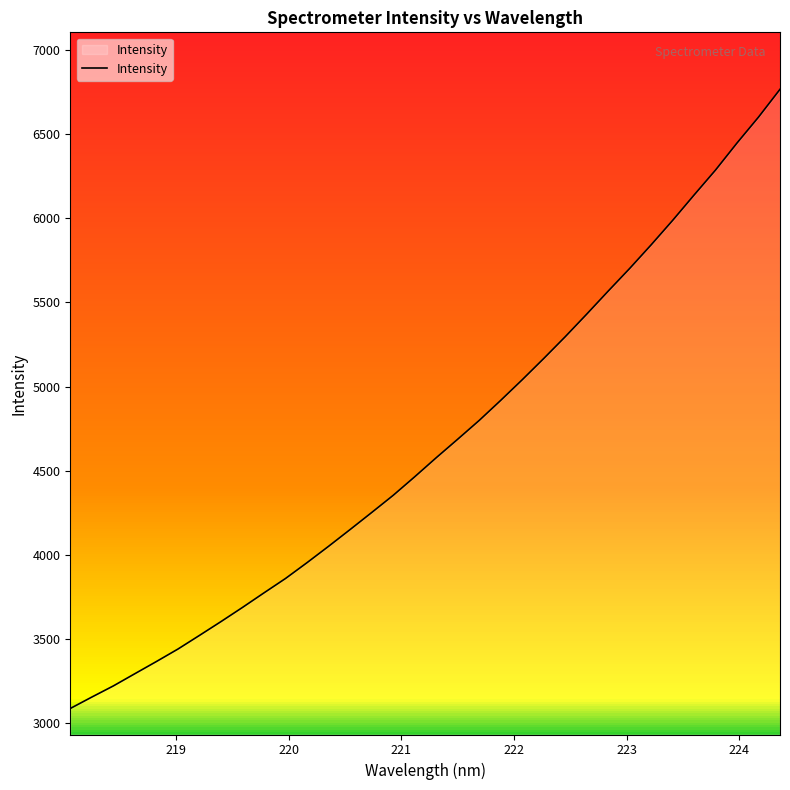

What is the minimum value shown in the chart?

3088.7